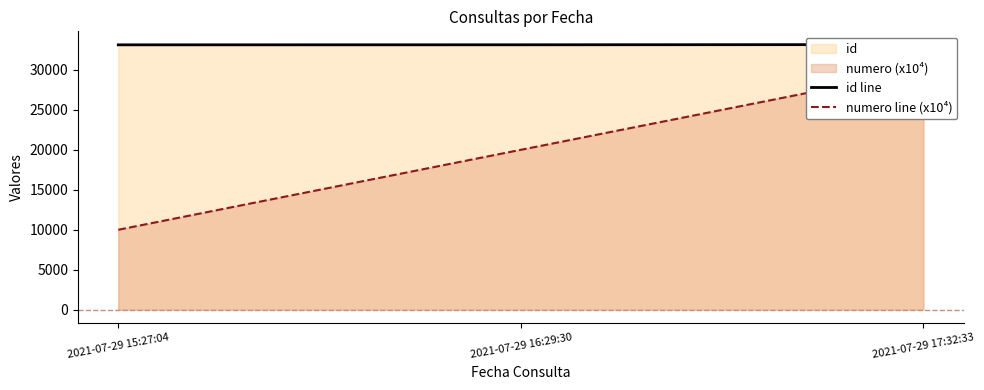

How many data points in numero line (x10⁴) are less than 20000?

1